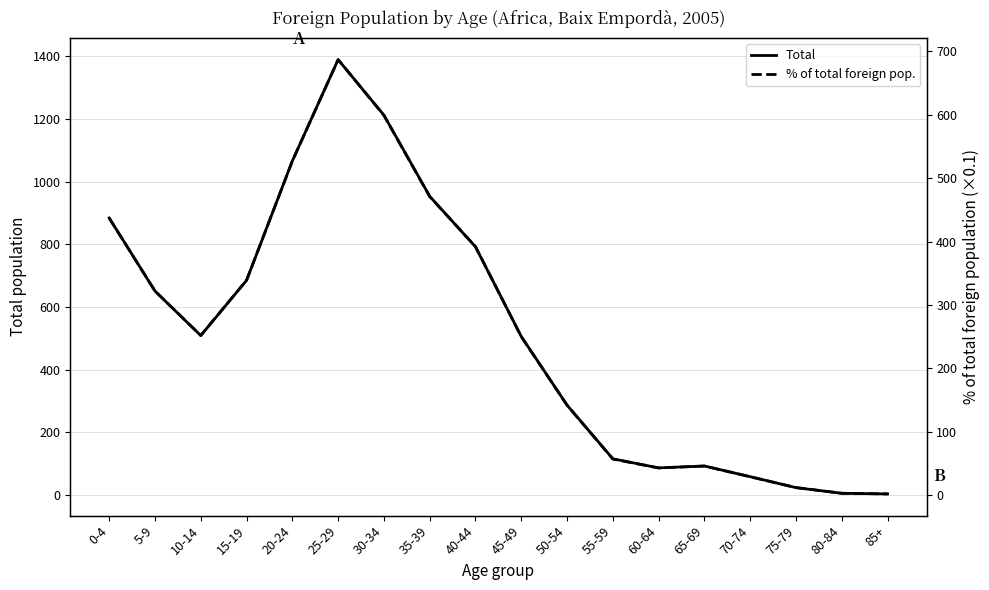

Reading left to right, what are all the values shown in this chart?

Total: 884	651	509	685	1066	1389	1212	953	792	506	287	116	87	93	59	24	6	4
% of total foreign pop.: 437	322	252	339	527	687	599	471	392	250	142	57	43	46	29	12	3	2